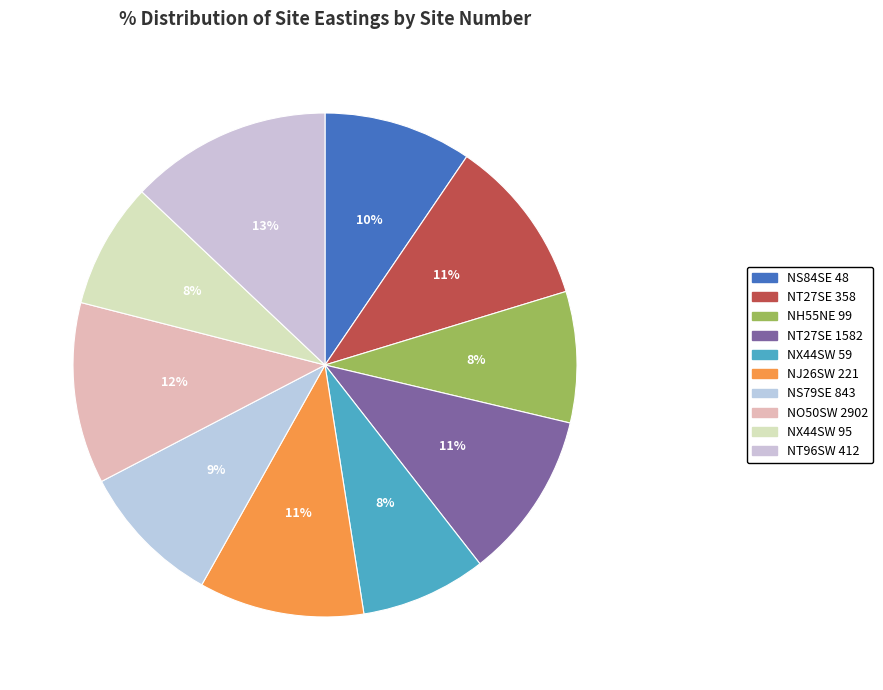

To the nearest percent, what is the difference between the largest and smallest slice percentages?

5%